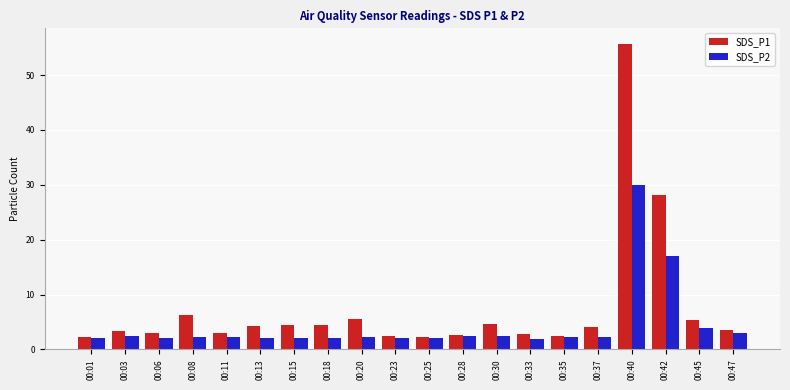

List the series in order of their overall mean, lowest first.

SDS_P2, SDS_P1